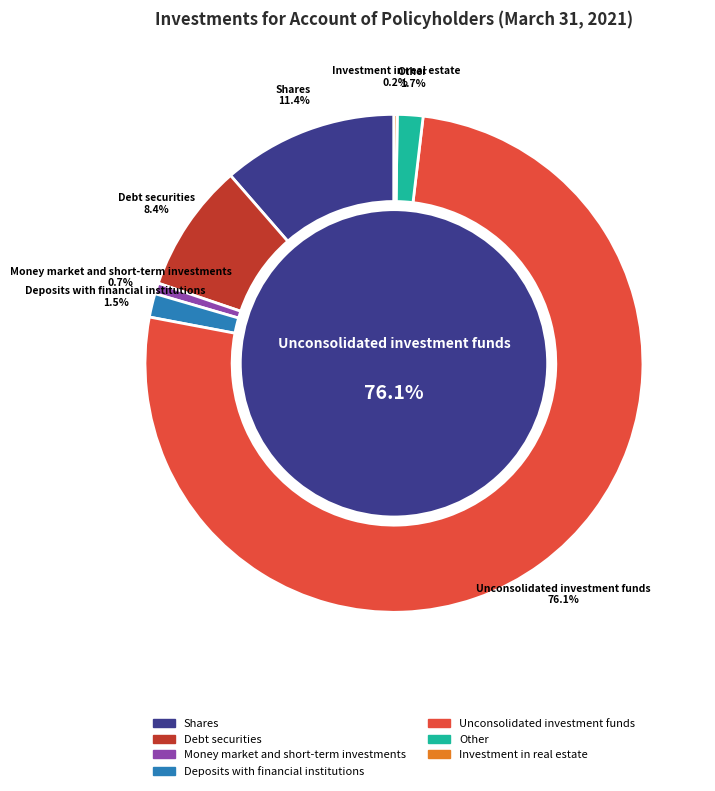

What percentage is the Deposits with financial institutions slice, to the nearest percent?

2%